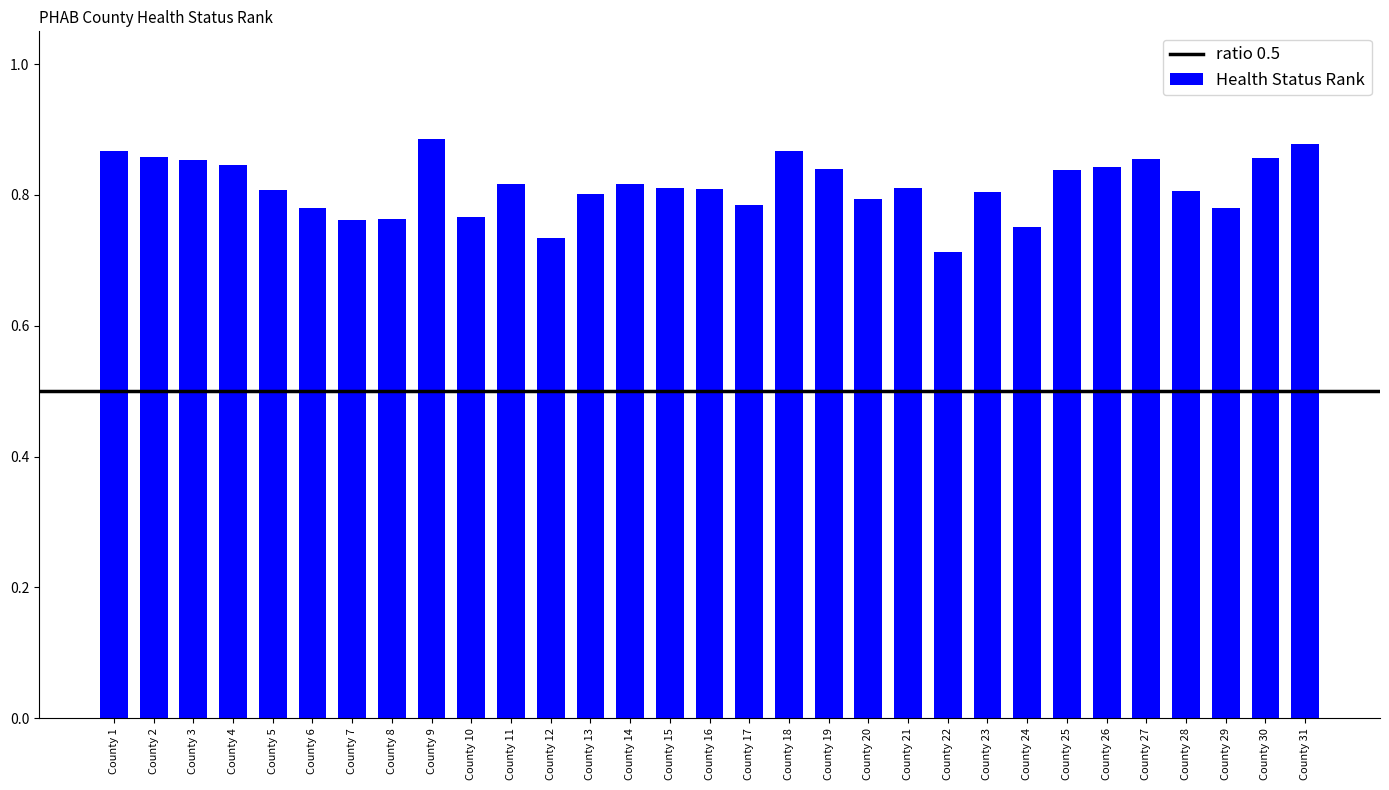

At which category does the chart reach its minimum across all series?

County 22